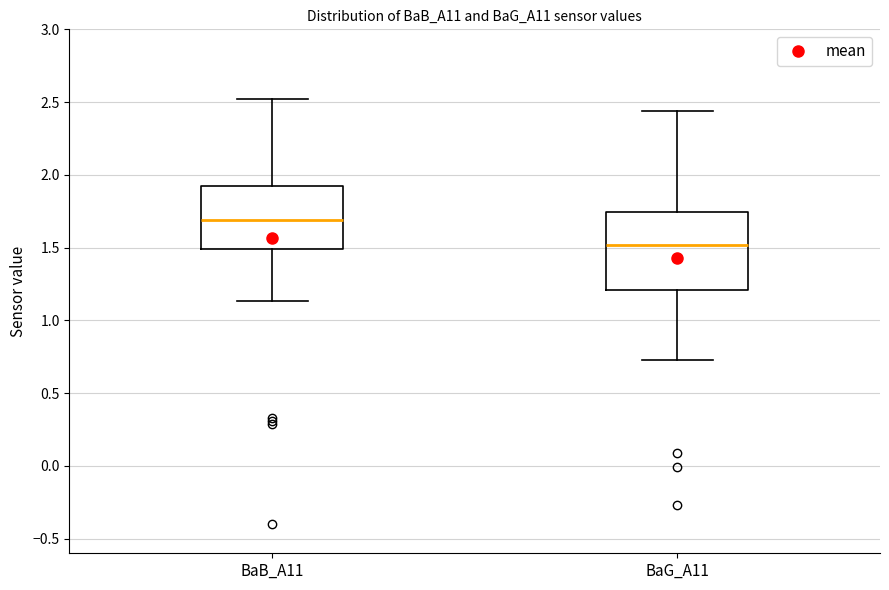

Reading left to right, transcribe this box plot: for each box, give where its median line is, the range the box spans, and where its two whiskers end, as read against the y-axis. The values are not printed on the chart, so give them approximately, as read against the axis.

BaB_A11: median 1.70, box 1.50 to 1.95, whiskers 1.15 to 2.50
BaG_A11: median 1.50, box 1.20 to 1.75, whiskers 0.75 to 2.45